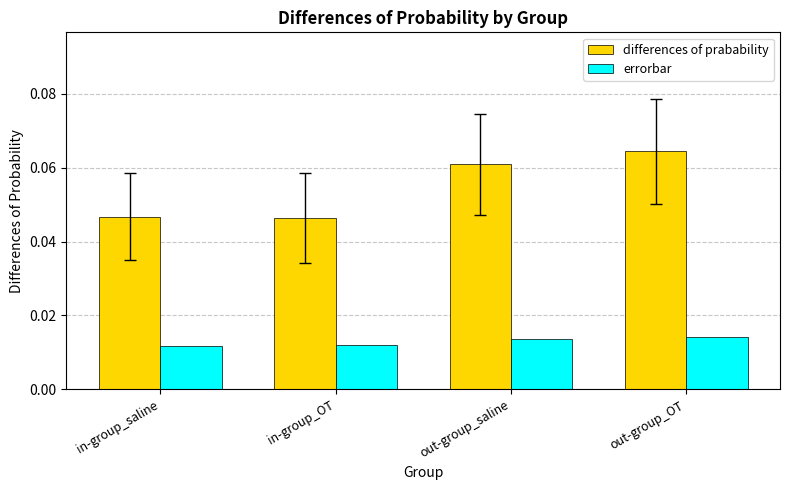

List the series in order of their peak value, highest first.

differences of prabability, errorbar